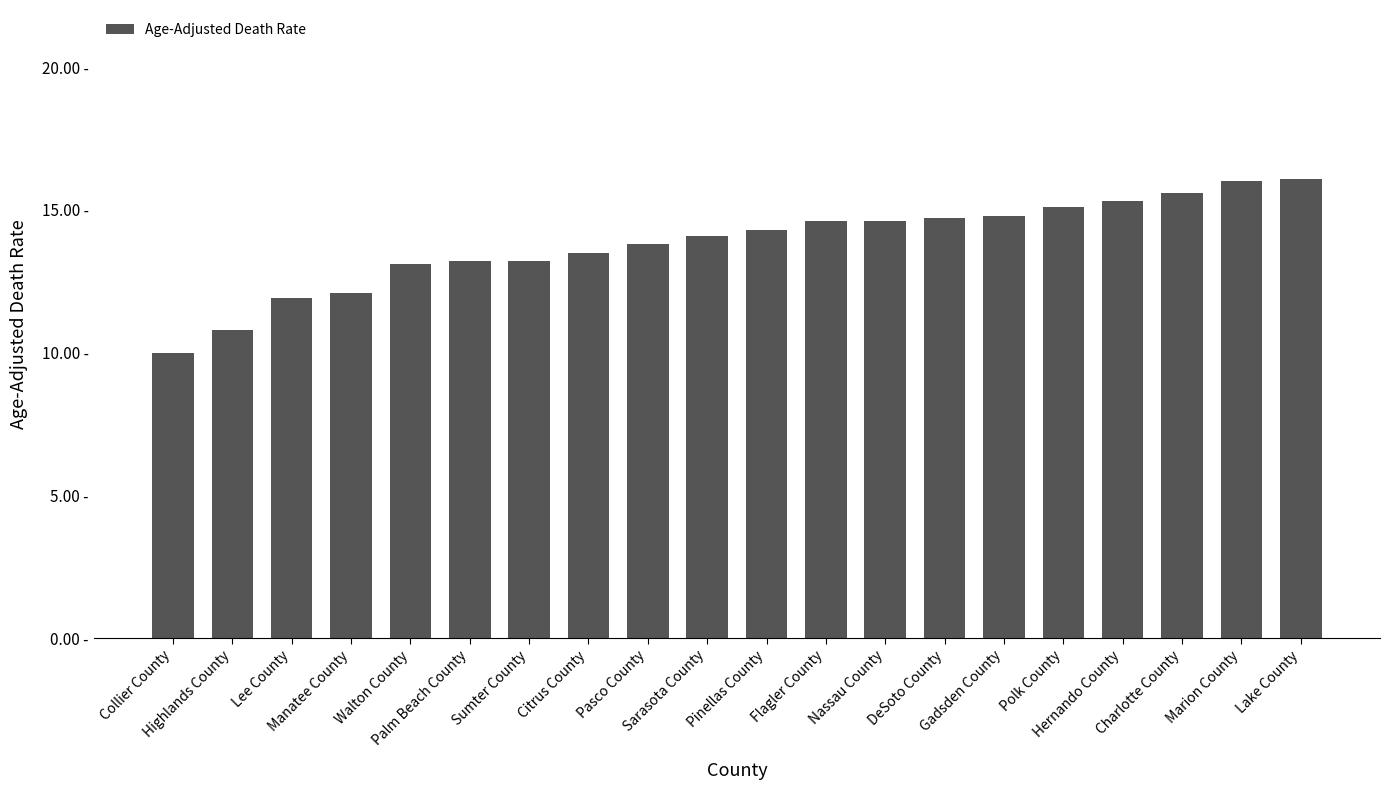

What is the change in value from Sarasota County to Lake County?

+2.0